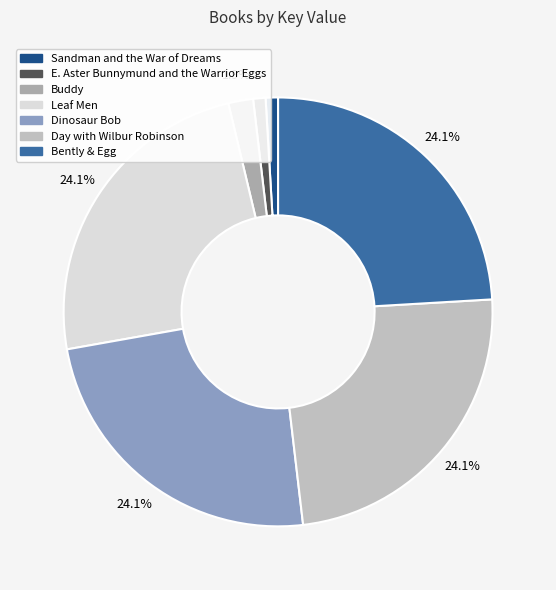

Which slice is the largest?

Leaf Men